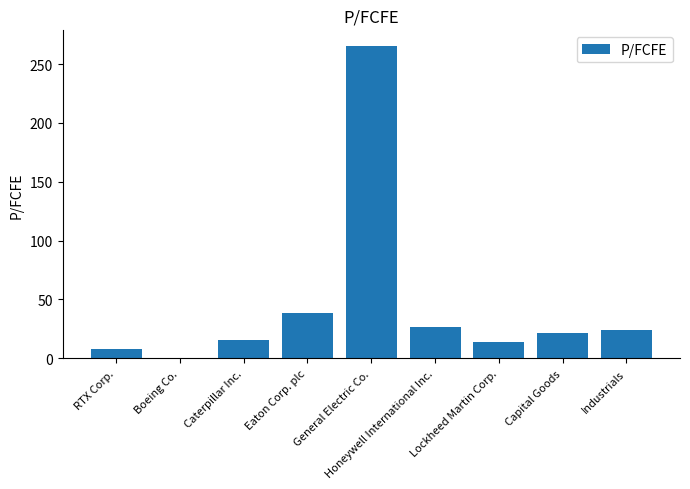

Which label corresponds to the largest value in the chart?

General Electric Co.